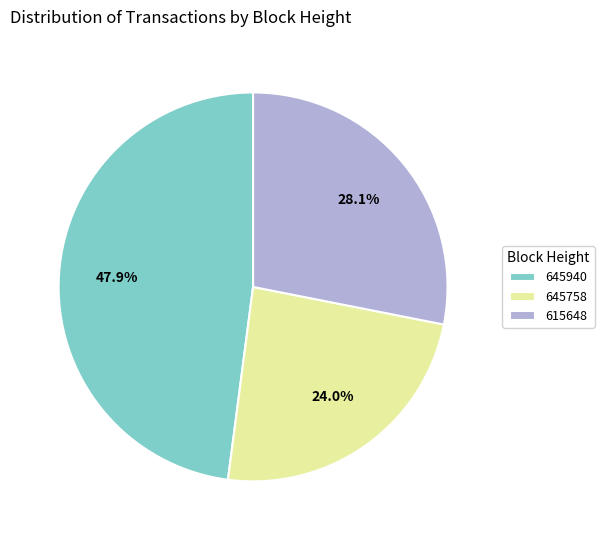

What percentage is the 615648 slice, to the nearest percent?

28%